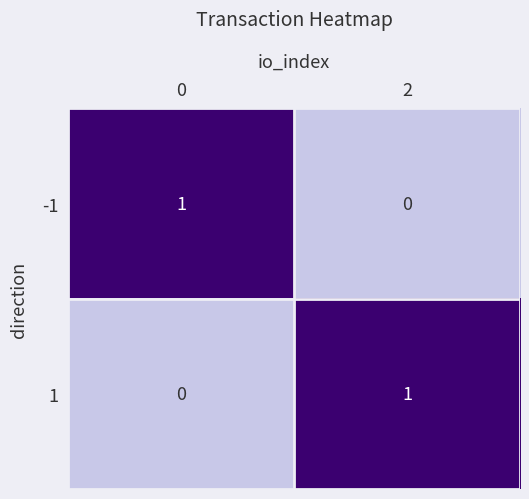

Reading right to left, what are all the values shown in this chart?

-1: 0	1
1: 1	0